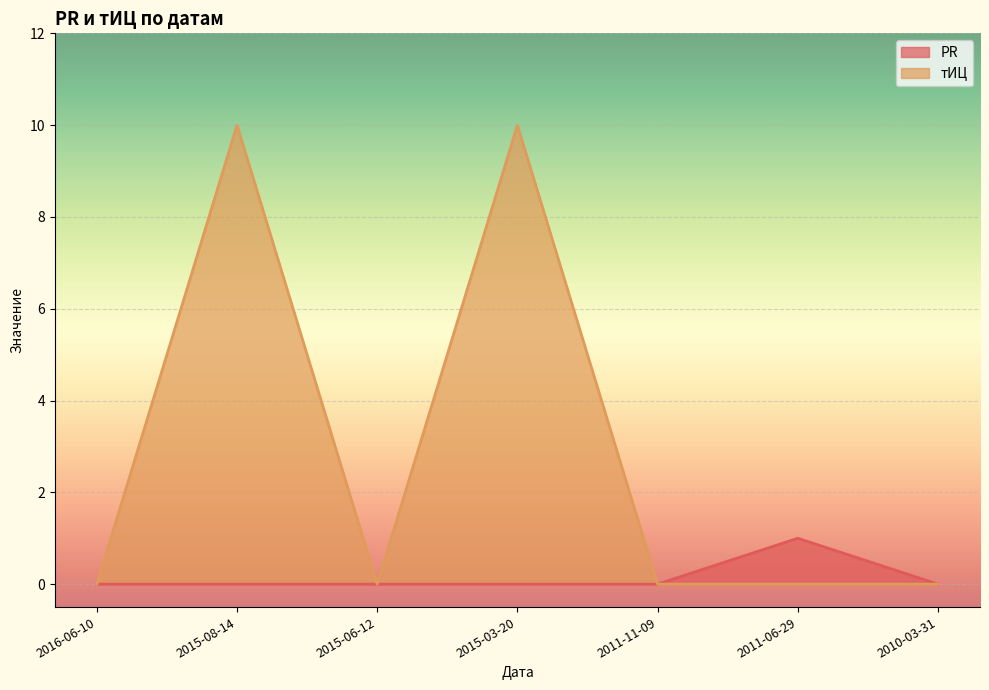

What is the difference between the highest and lowest values at 2015-08-14?

10